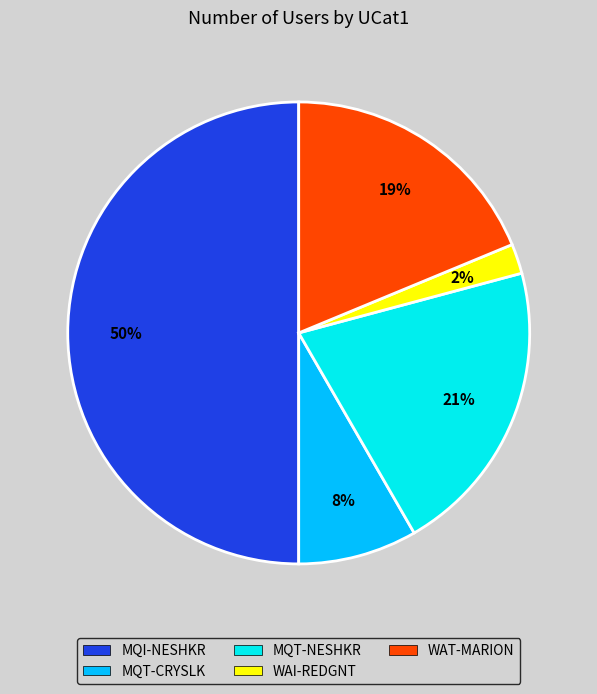

To the nearest percent, what percentage of the pie is WAI-REDGNT?

2%